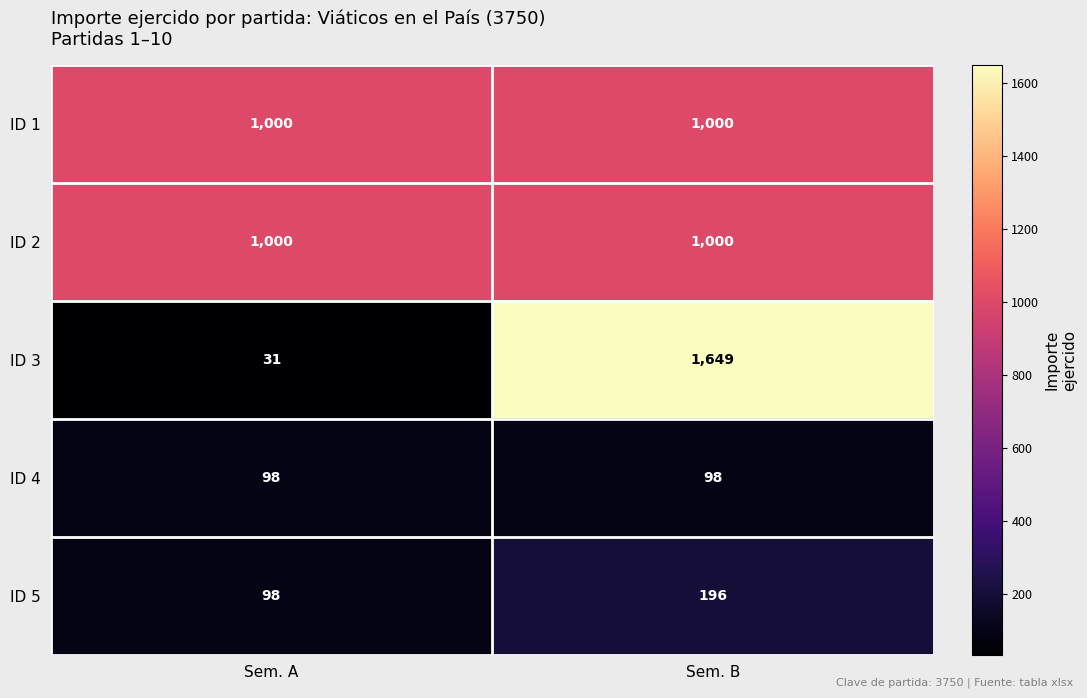

Is it true that ID 5 equals 196 at Sem. B?

True